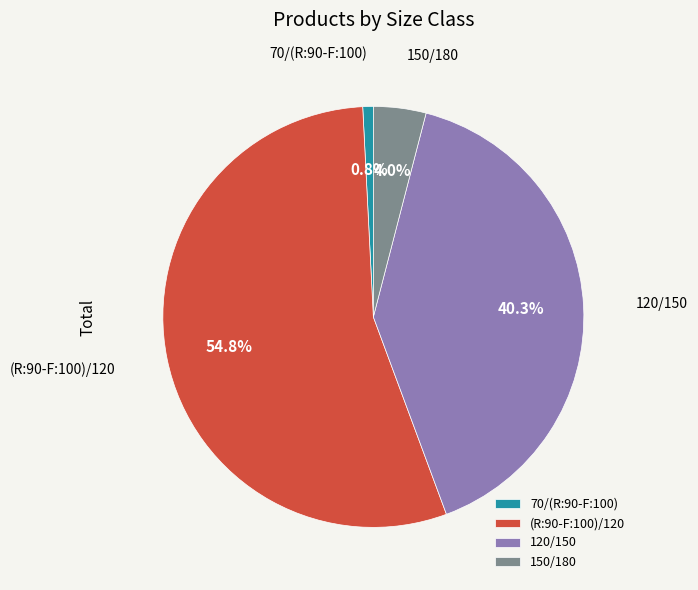

Combined, do (R:90-F:100)/120 and 120/150 account for over 50%?

Yes